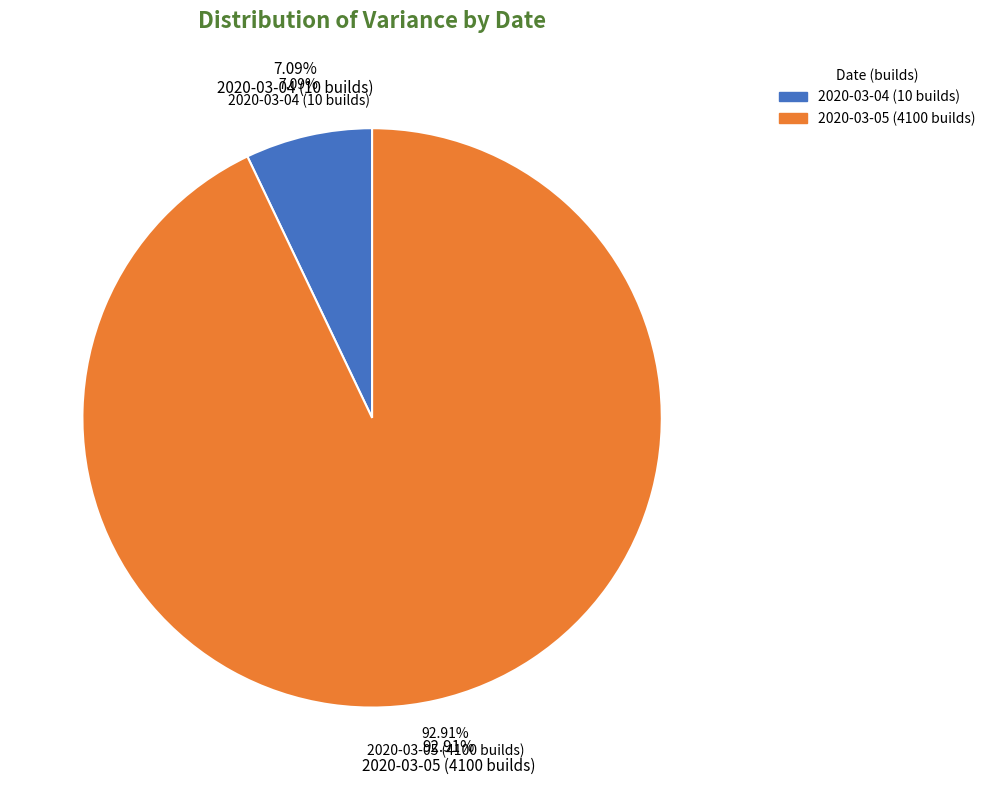

Which slice is the smallest?

2020-03-04 (10 builds)